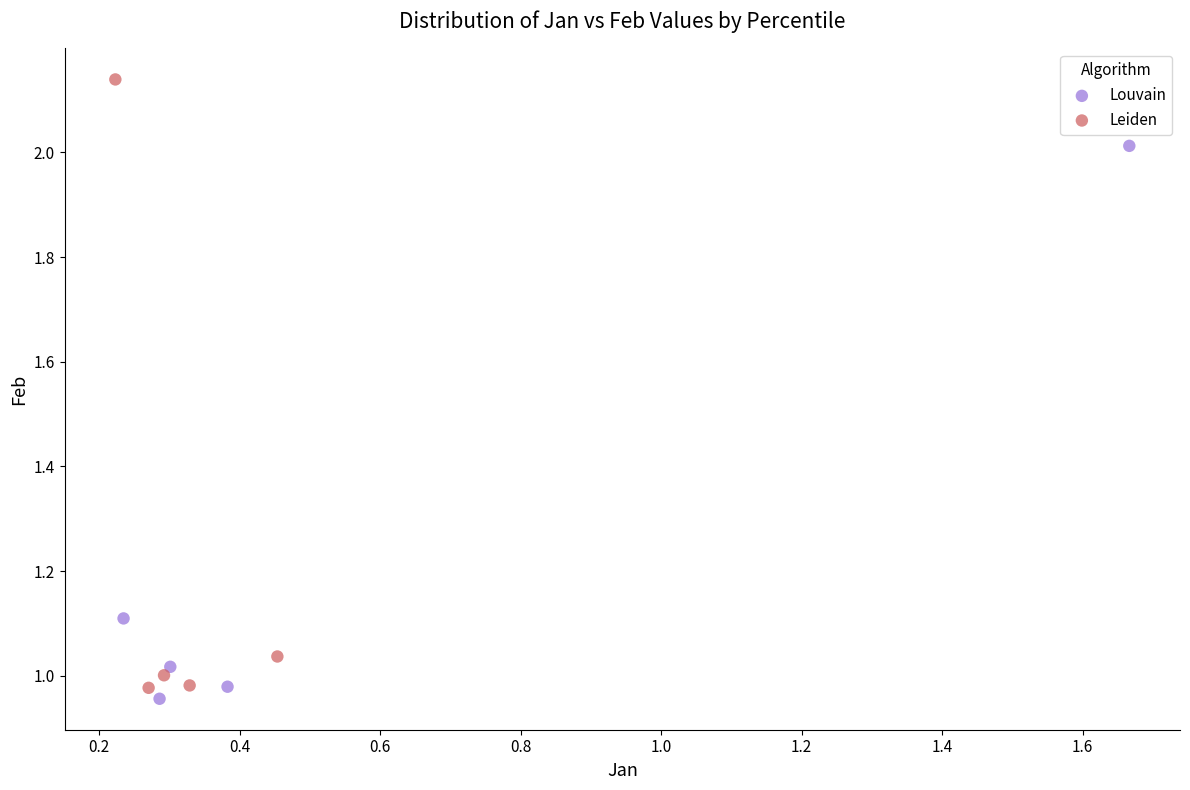

Which series has the widest spread of Y values?

Leiden